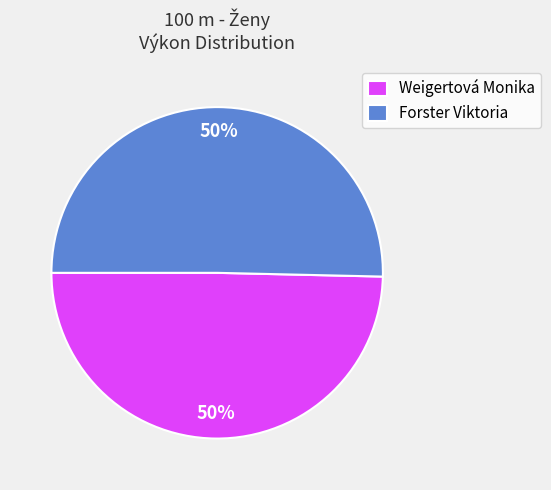

To the nearest percent, what is the average slice percentage?

50%